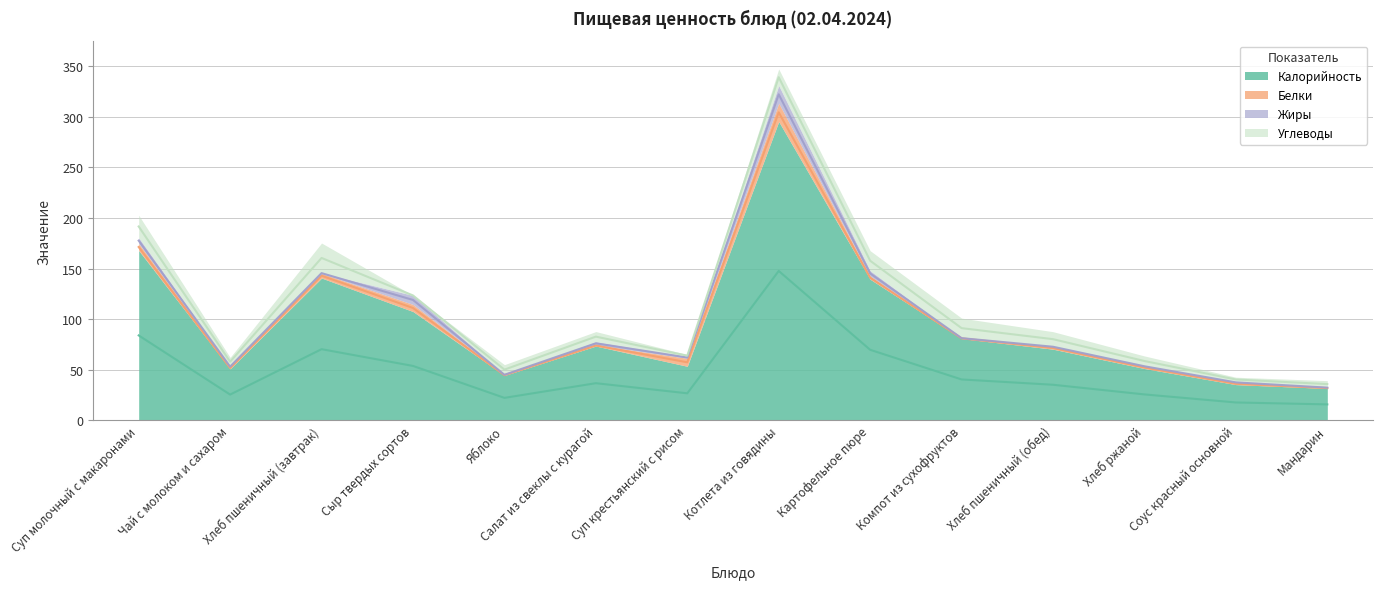

What is the minimum value for Калорийность?

31.5